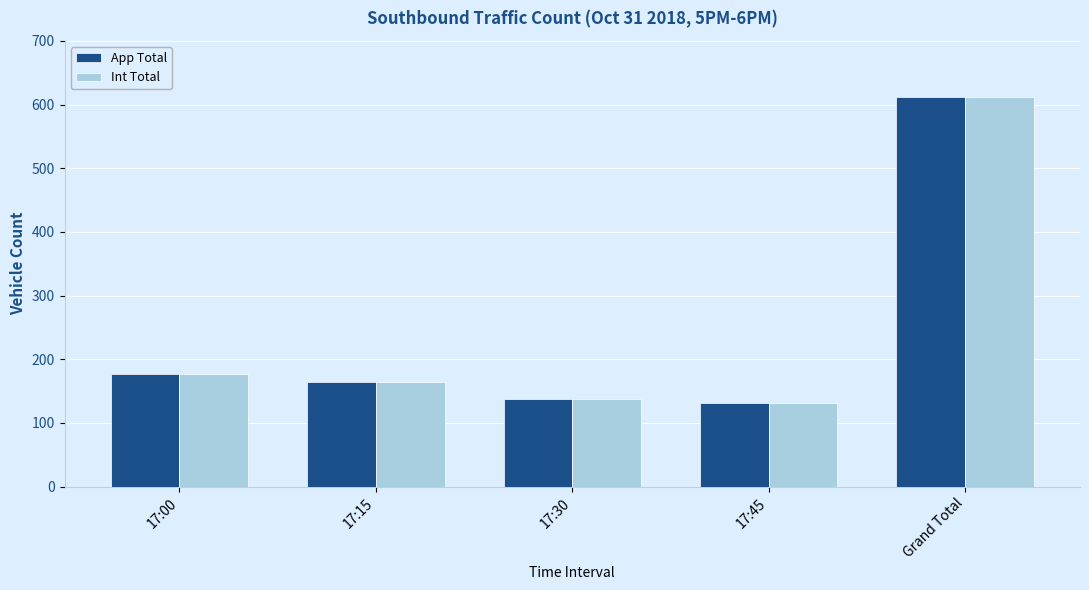

What is the total value across all series at Grand Total?

1224